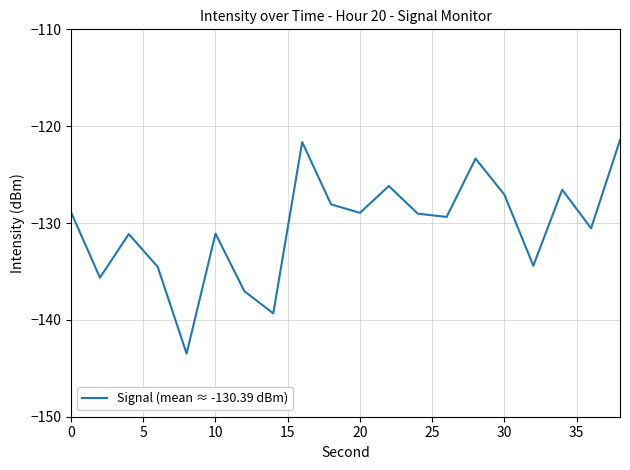

What is the maximum value shown in the chart?

-121.4